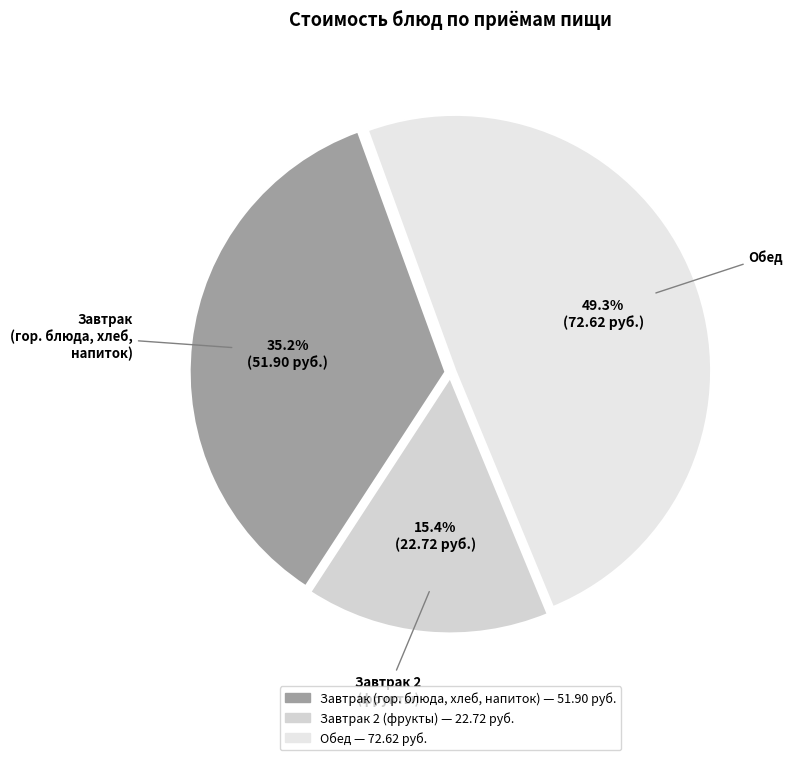

How many slices are in this pie chart?

3